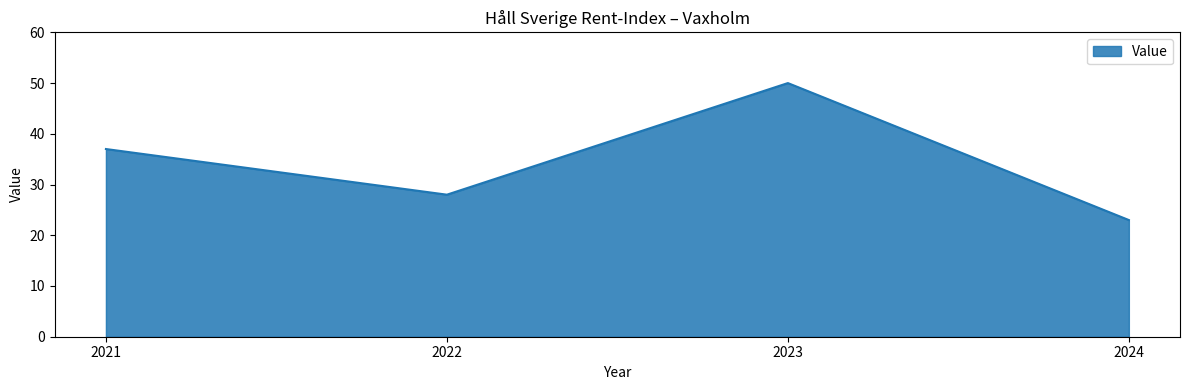

Reading right to left, extract all data points from this chart.

23	50	28	37